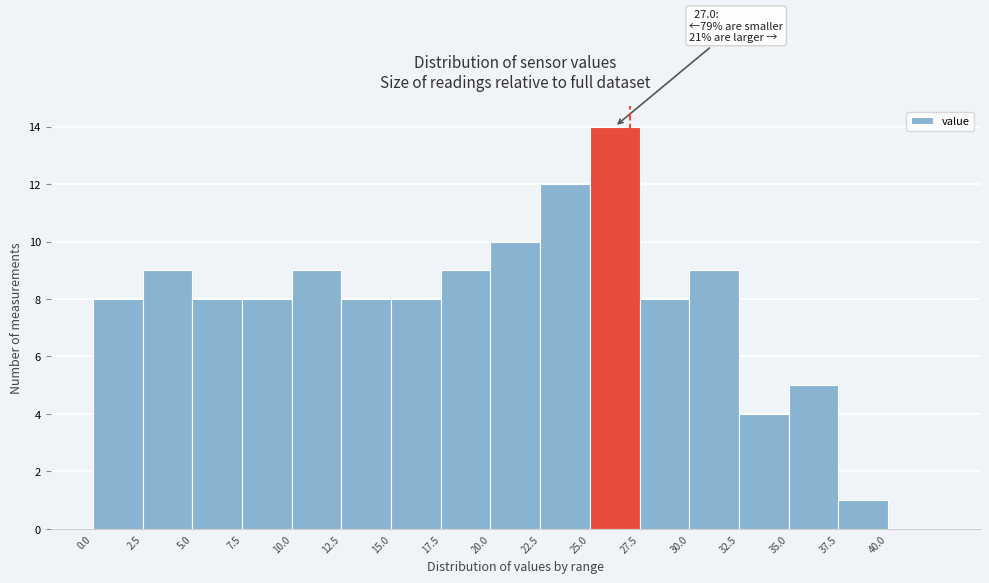

Which range on the x-axis has the tallest bar?

25.0 to 27.5